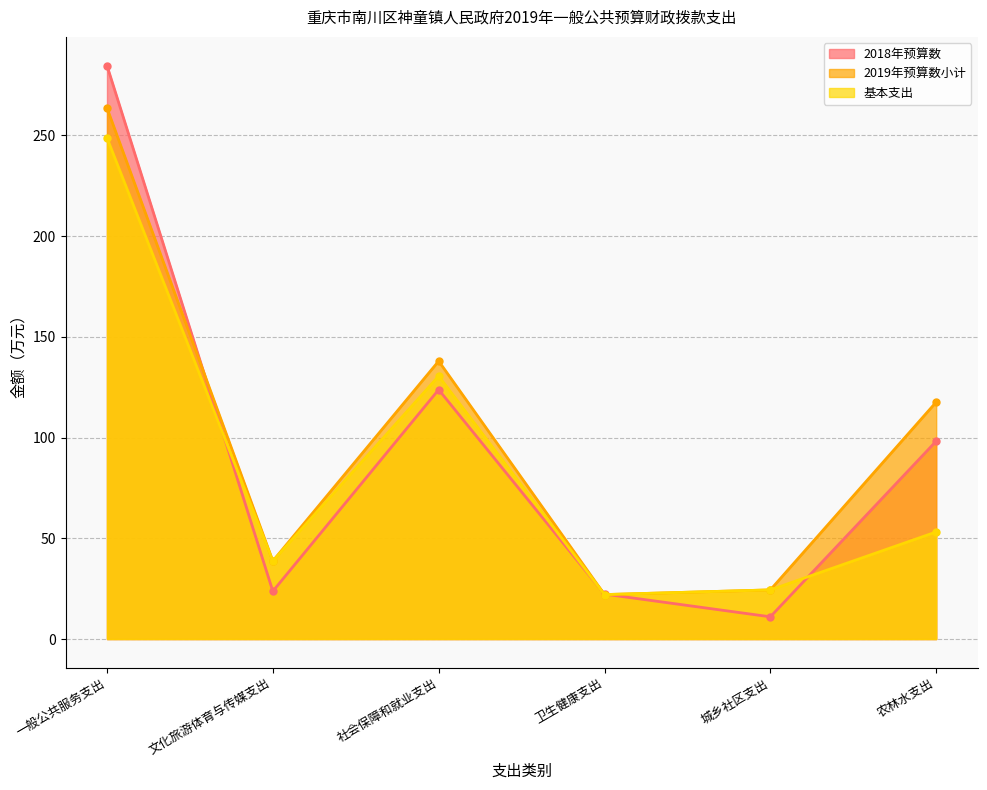

Where is the first local maximum for 基本支出?

社会保障和就业支出